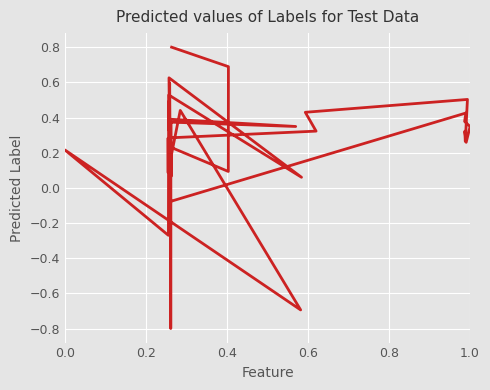

What is the sum of all values?

10.8